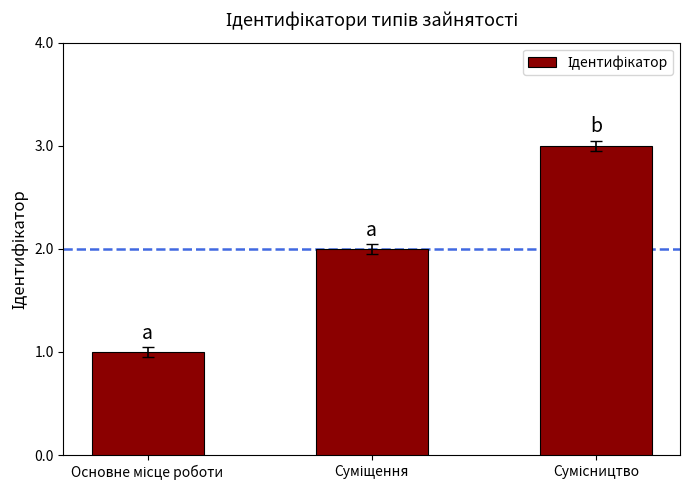

What is the sum of all values?

6